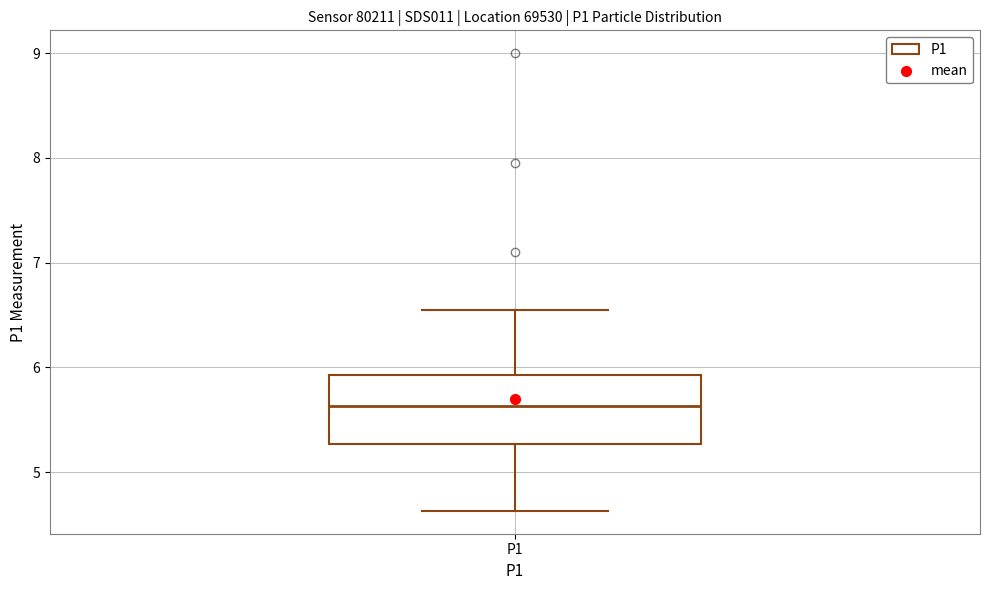

Where is the lower edge of the box for P1 on the y-axis? The values are not printed on the chart, so give them approximately, as read against the axis.

5.3